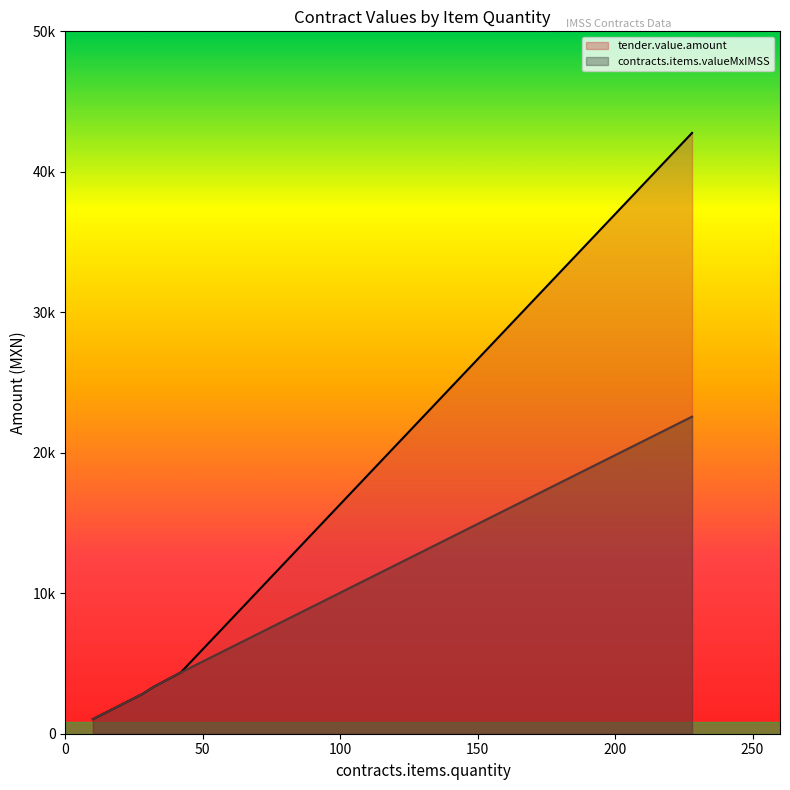

Which series has the largest total across all categories?

tender.value.amount